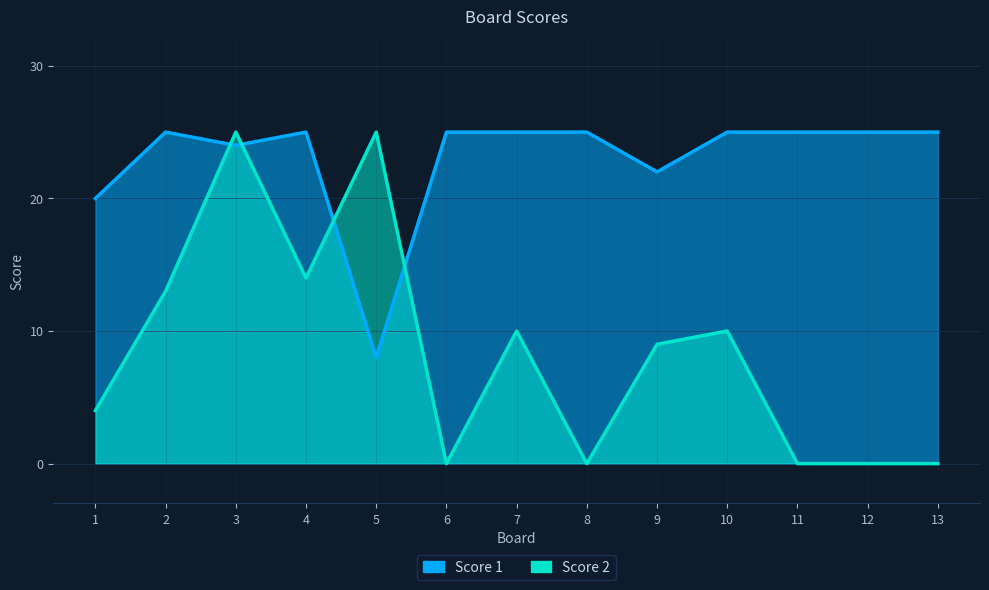

What is the difference between the highest and lowest values at 7?

15